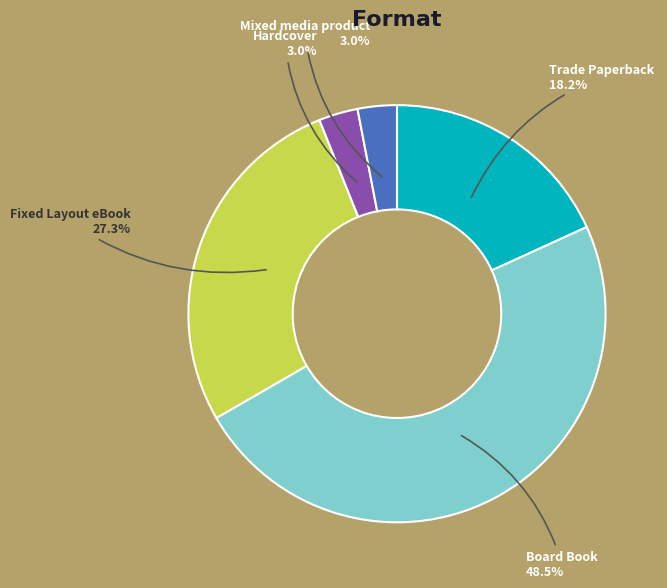

To the nearest percent, what is the average slice percentage?

20%